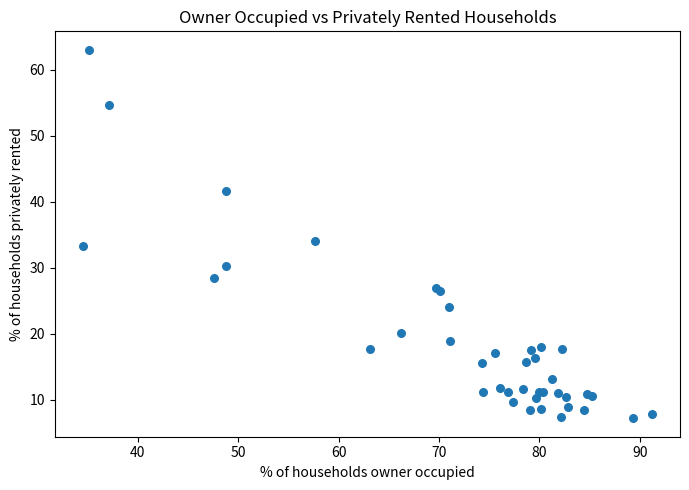

What Y value in the scatter plot is closest to 35?

34.1